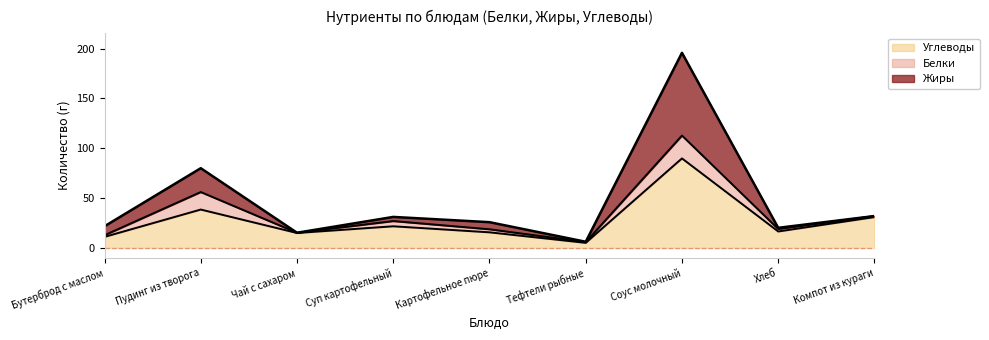

Where is the first local maximum for Жиры?

Пудинг из творога